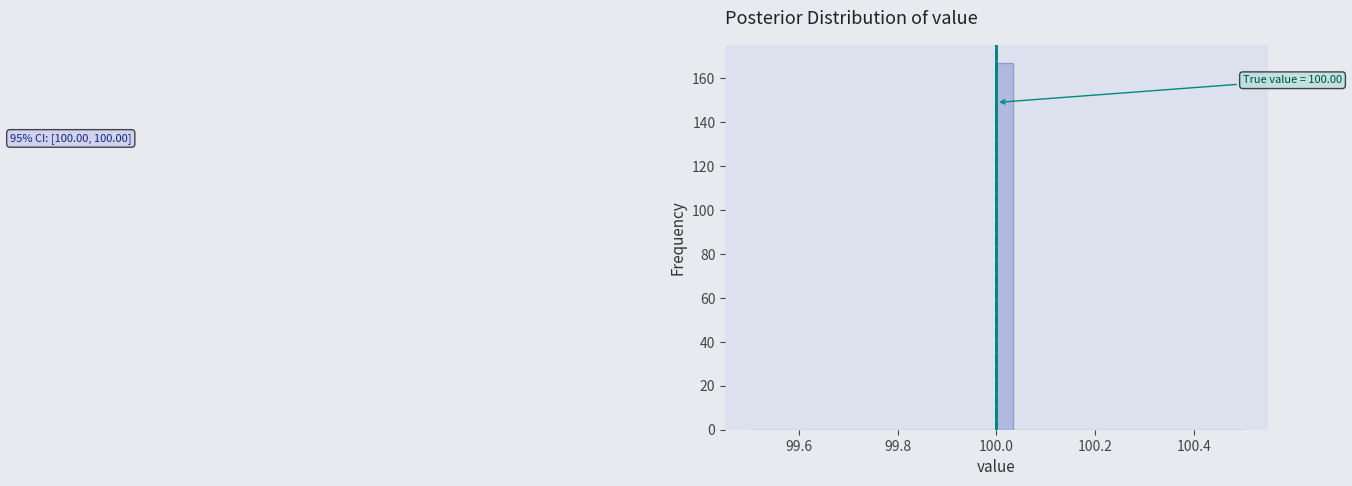

Read against the x-axis, roughly where is the centre of the tallest bar?

100.02